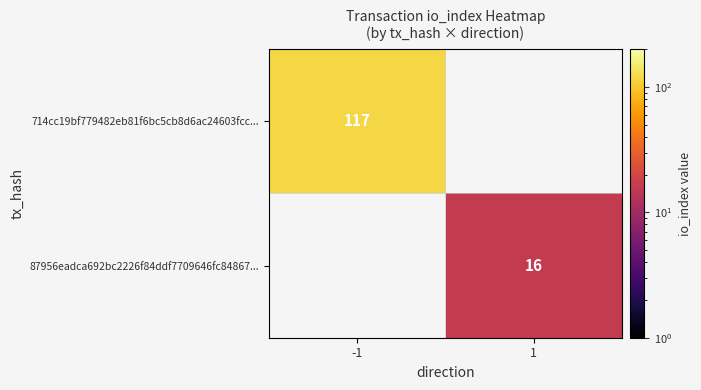

Is the value of 87956eadca692bc2226f84ddf7709646fc84867... at 1 greater than the value of 714cc19bf779482eb81f6bc5cb8d6ac24603fcc... at -1?

No